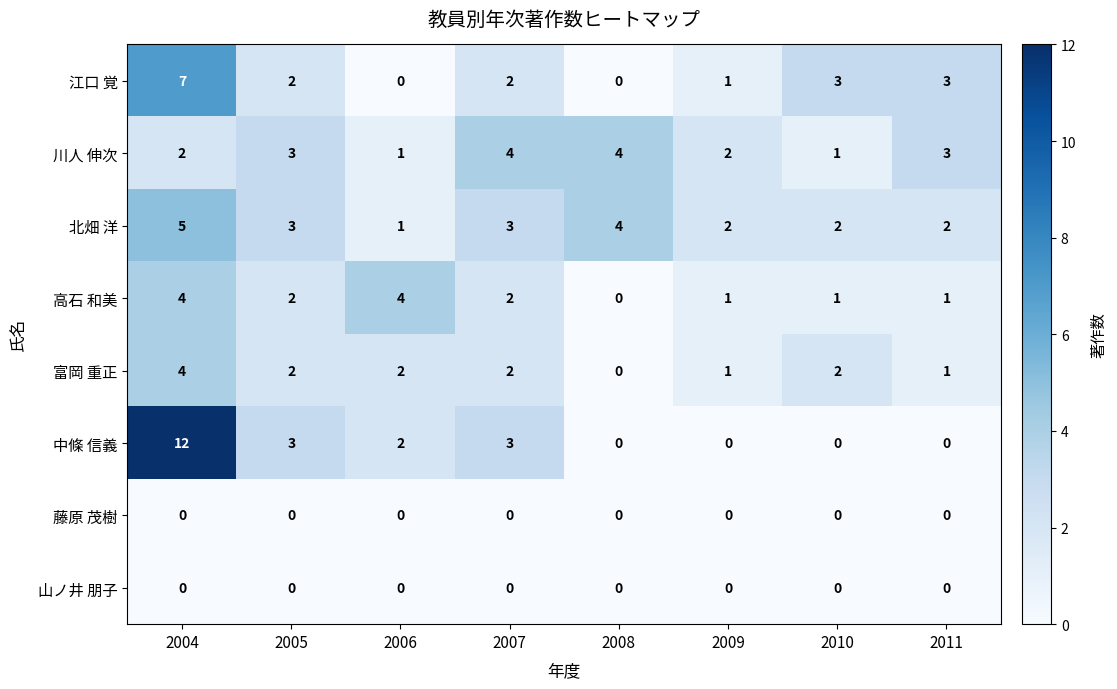

At which category does the chart reach its peak across all series?

2004